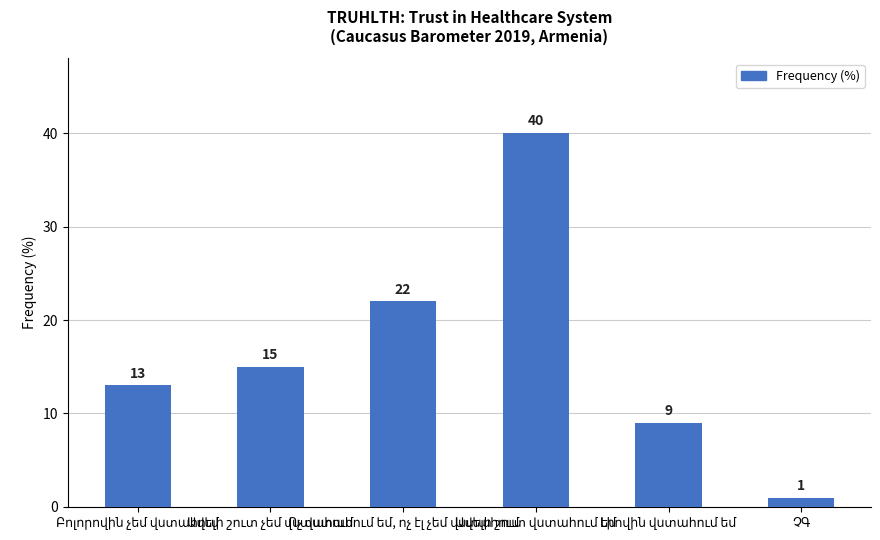

What is the value of the 6th bar from the left?

1